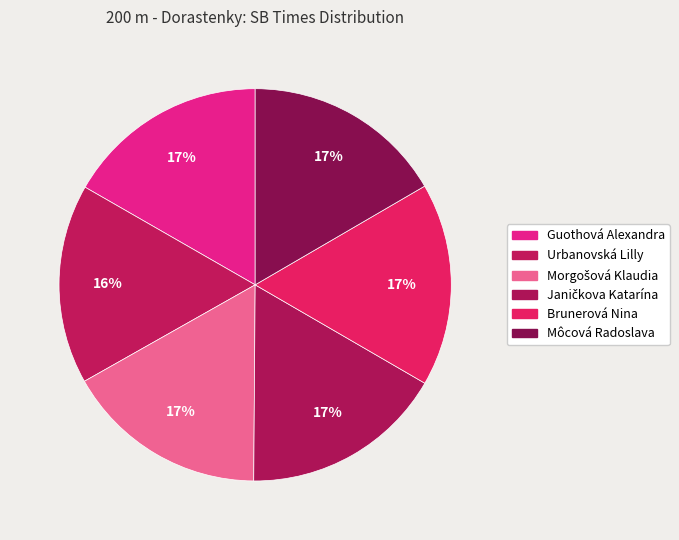

To the nearest percent, what percentage of the pie is Môcová Radoslava?

17%